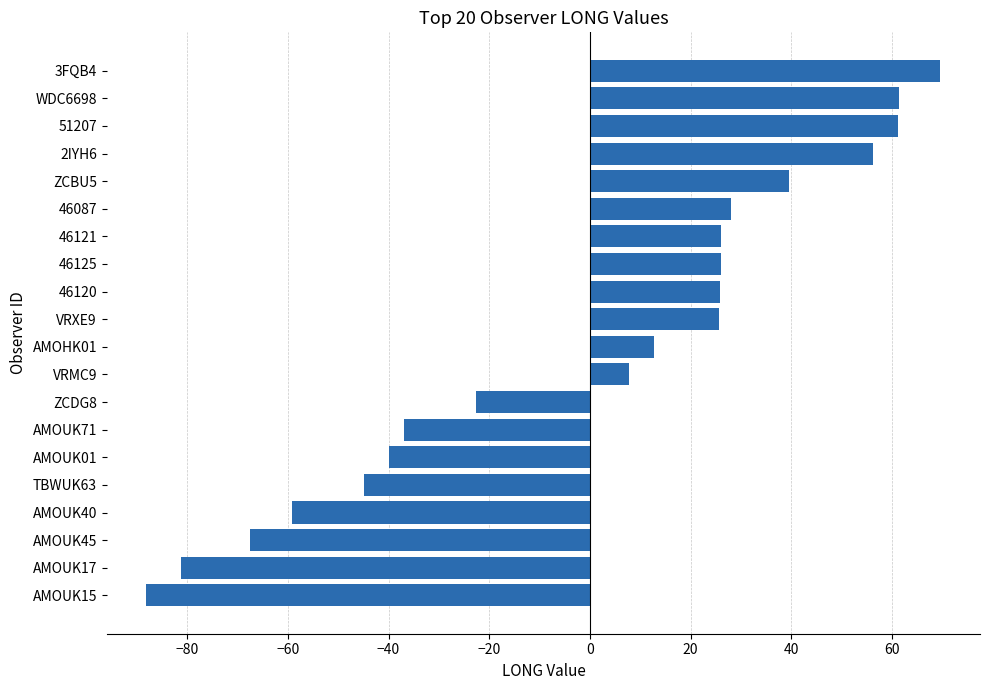

The value at AMOUK45 is -67.5. True or false?

True